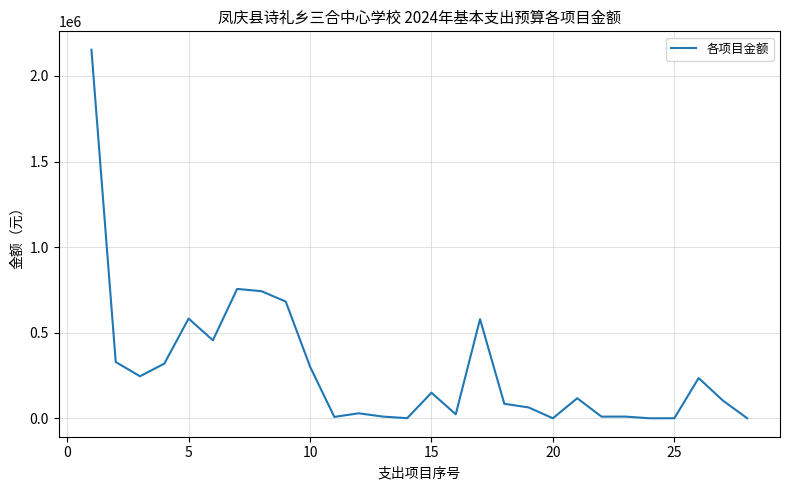

What is the difference between the maximum and minimum values?

2152068.0